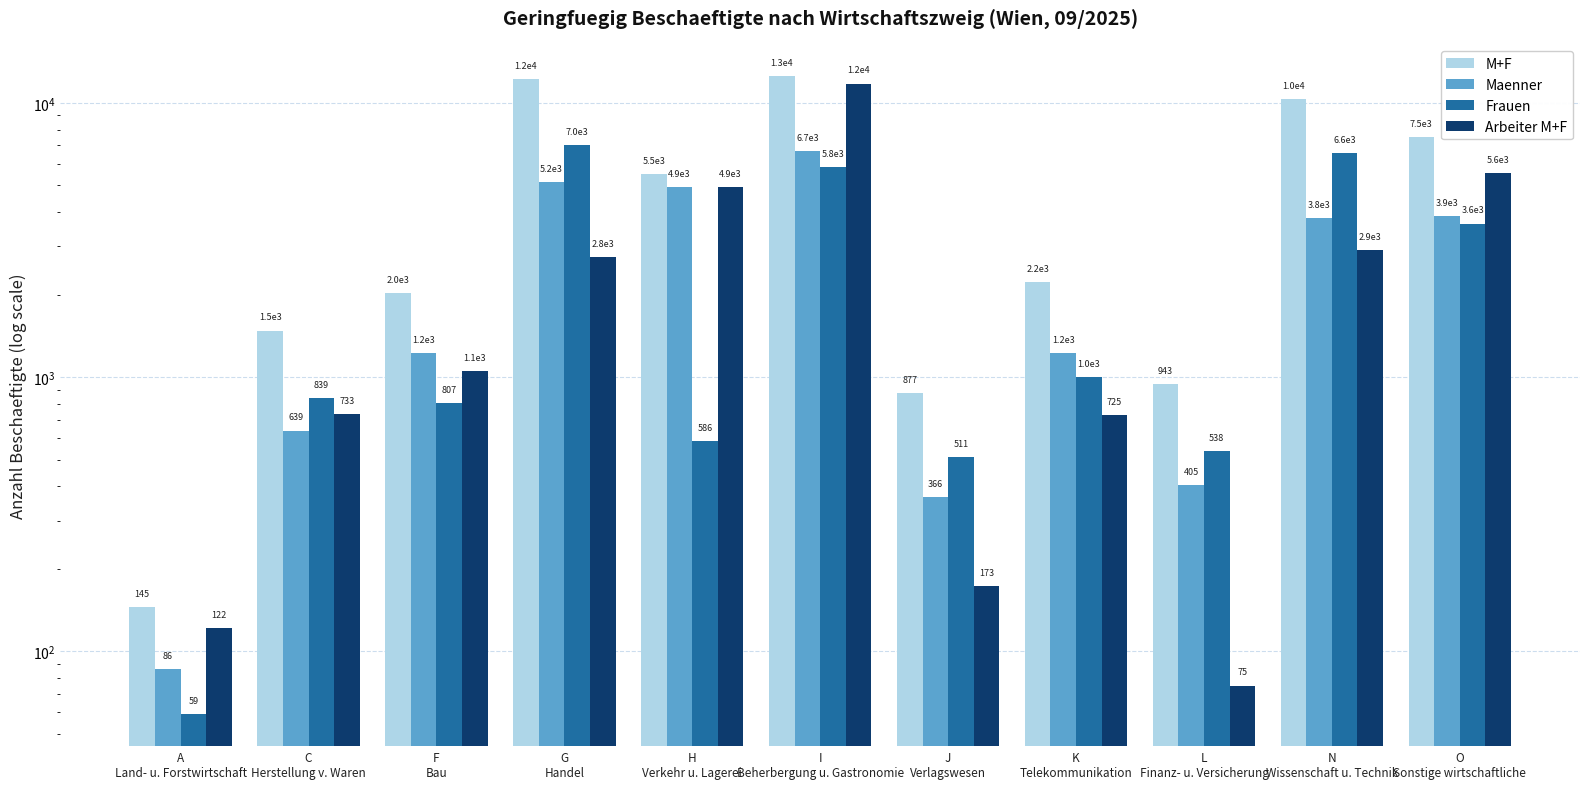

Rank the series by their maximum value, from highest to lowest.

M+F, Arbeiter M+F, Frauen, Maenner